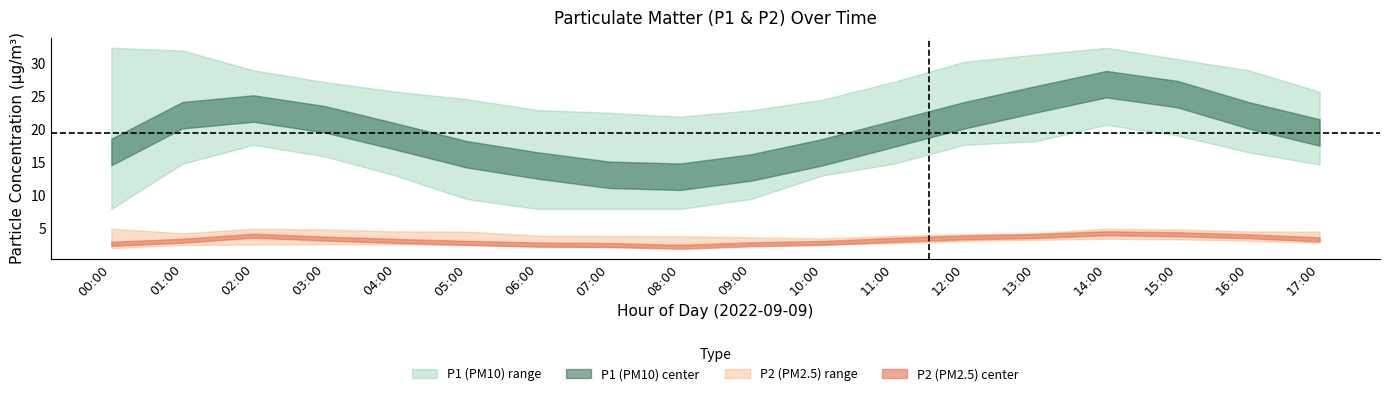

What is the label of the 2nd point from the right?

16:00